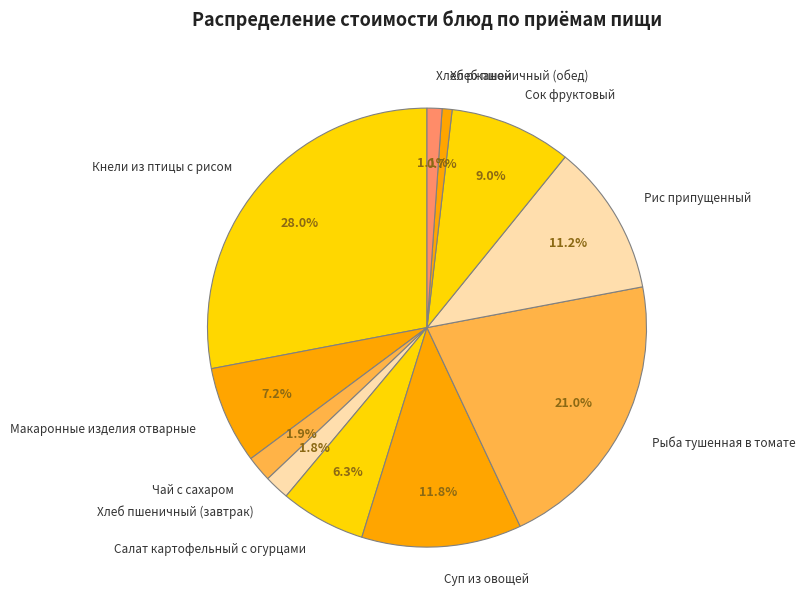

The Чай с сахаром slice represents 2% of the pie. True or false?

True